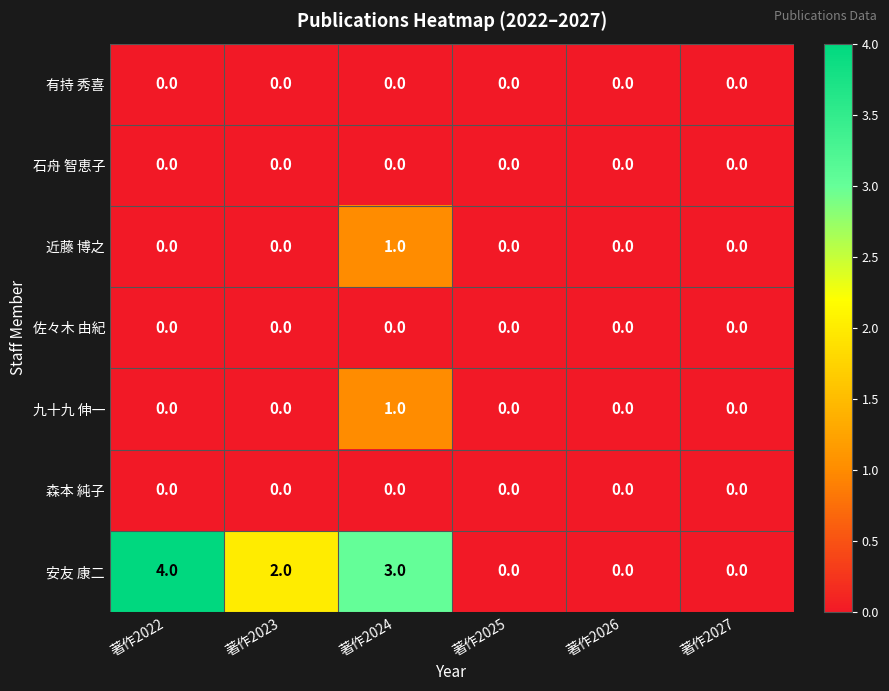

What is the difference between the highest and lowest values at 著作2022?

4